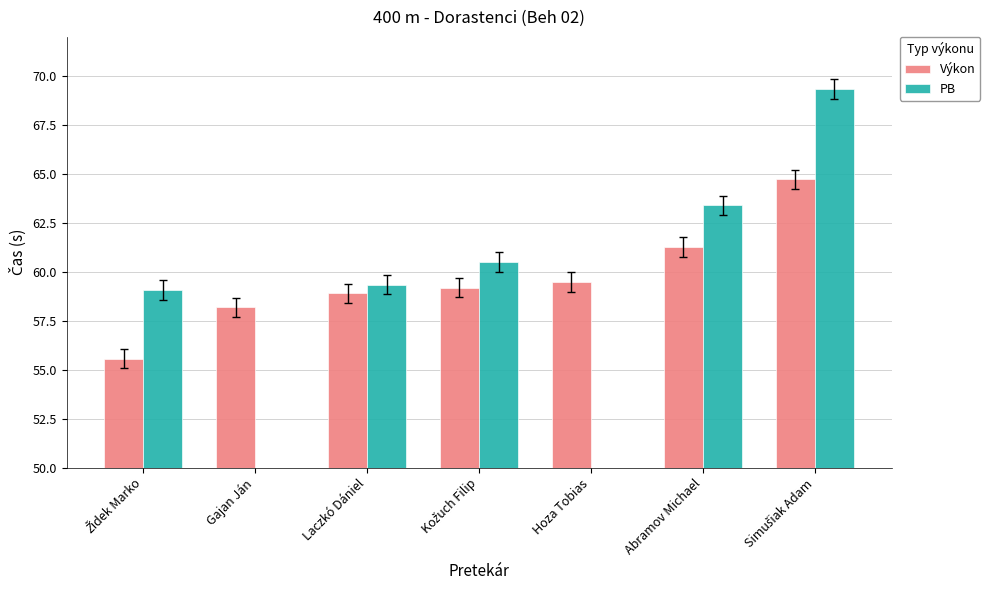

What is the difference between the highest and lowest values at Kožuch Filip?

1.3